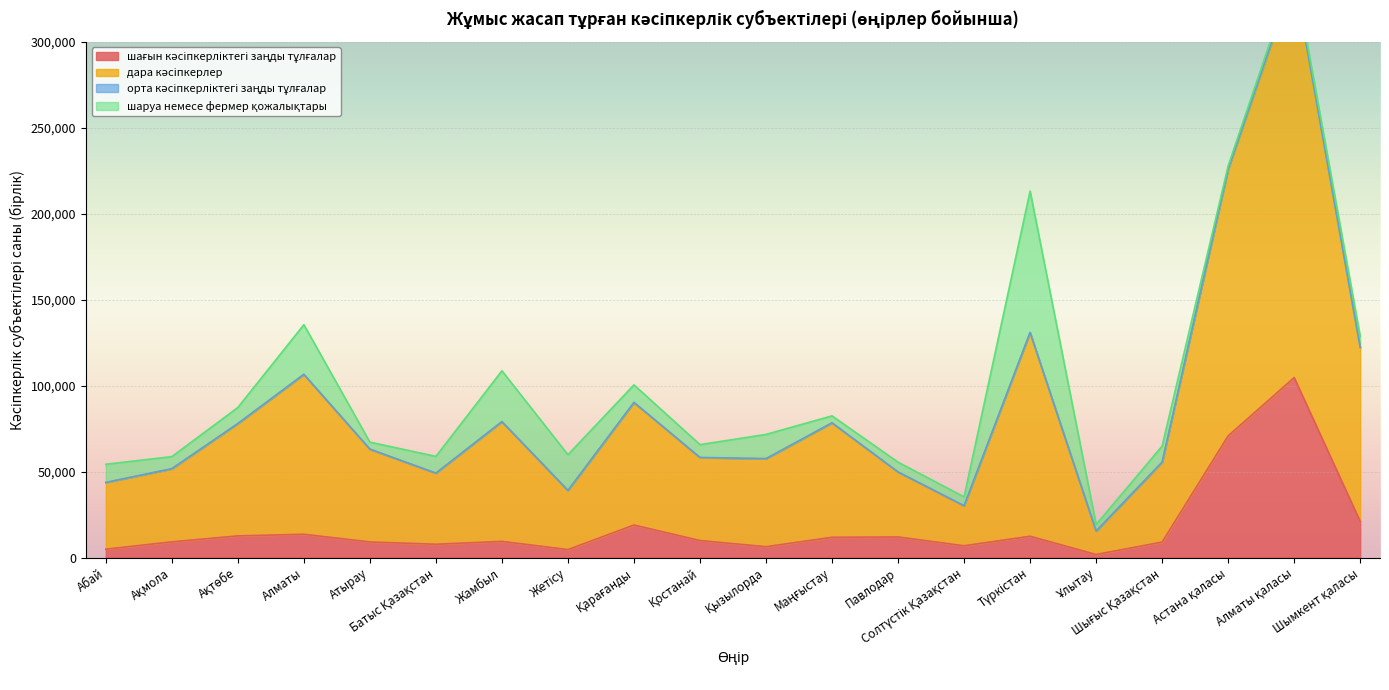

What is the minimum value shown in the chart?

1786